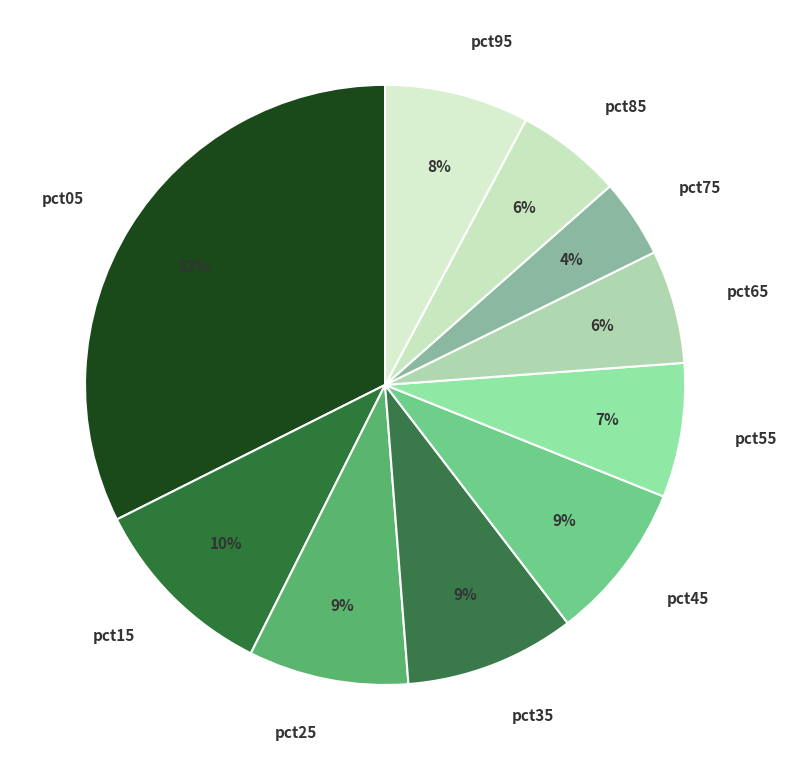

Which category has the smallest portion of the pie?

pct75